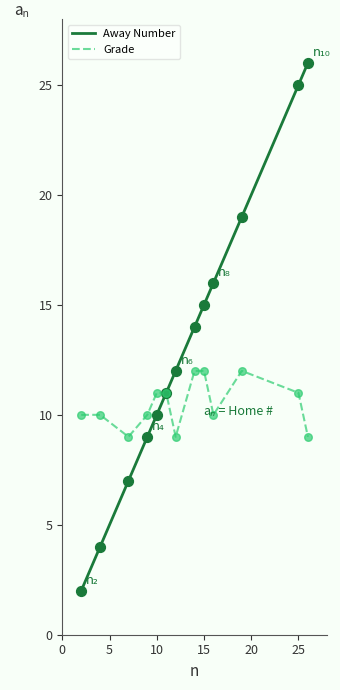

Which series has the largest total across all categories?

Away Number